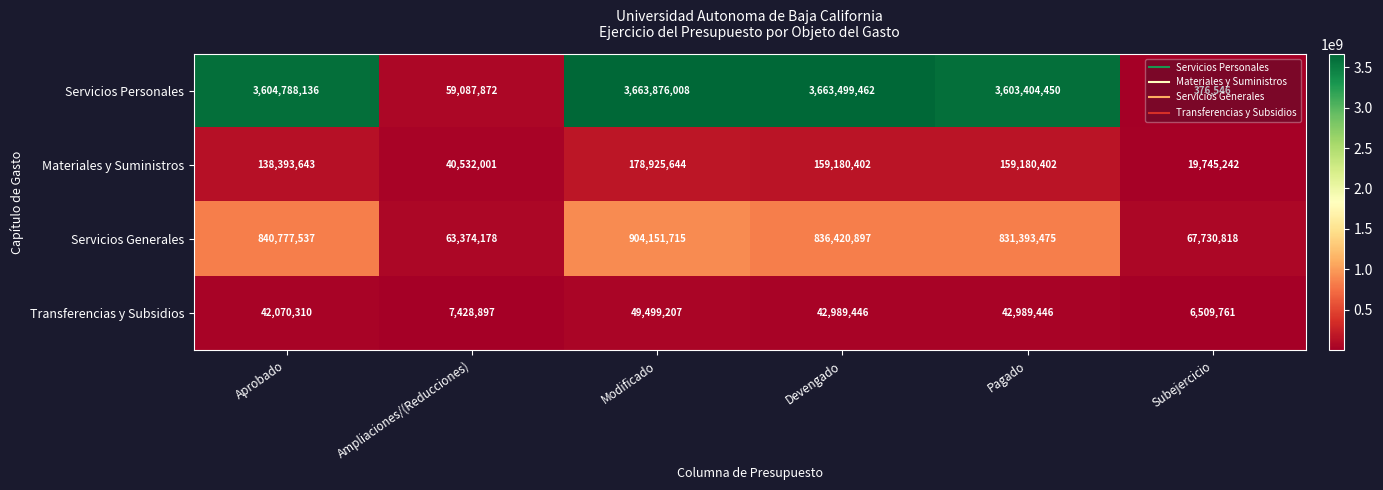

What is the greatest value displayed?

3663876008